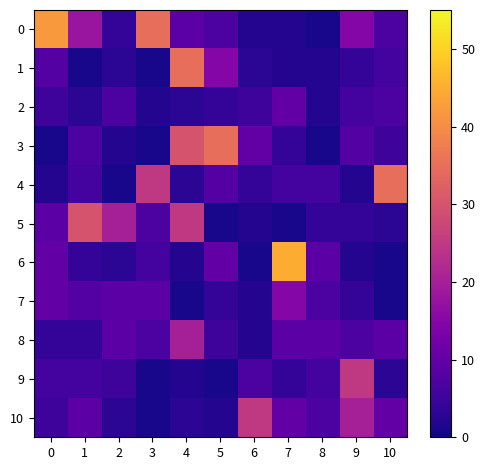

Which category has the highest value across all series?

7